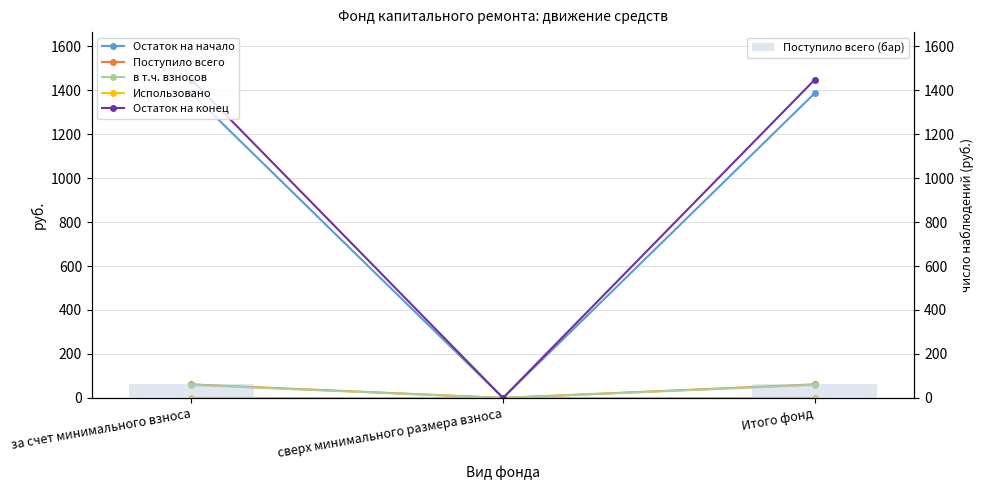

Is the value of Остаток на конец at Итого фонд greater than the value of в т.ч. взносов at Итого фонд?

Yes